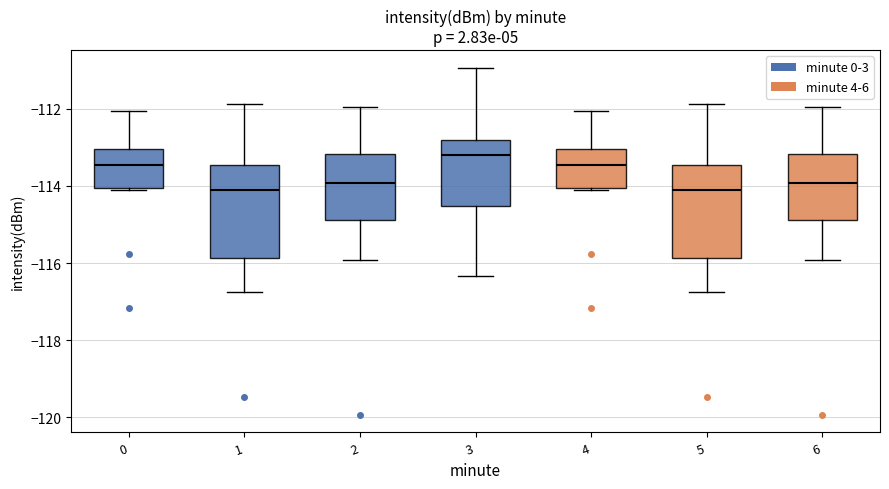

Where is the lower edge of the box at x = 1 on the y-axis? The values are not printed on the chart, so give them approximately, as read against the axis.

-115.8